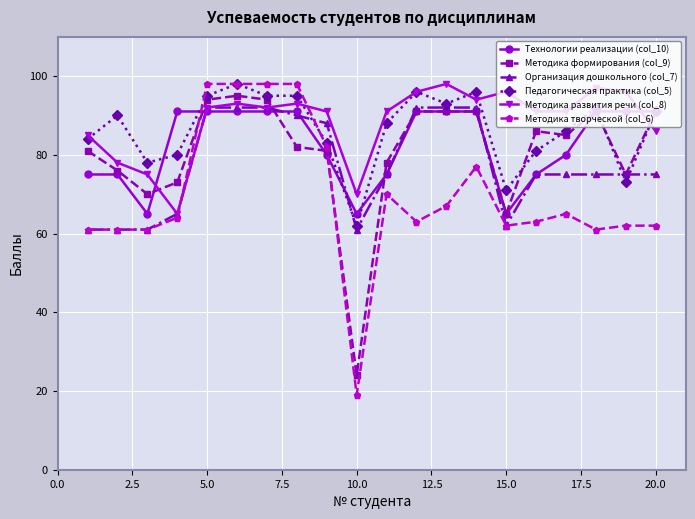

What is the value of the Педагогическая практика (col_5) point at the 7th from the left?

95